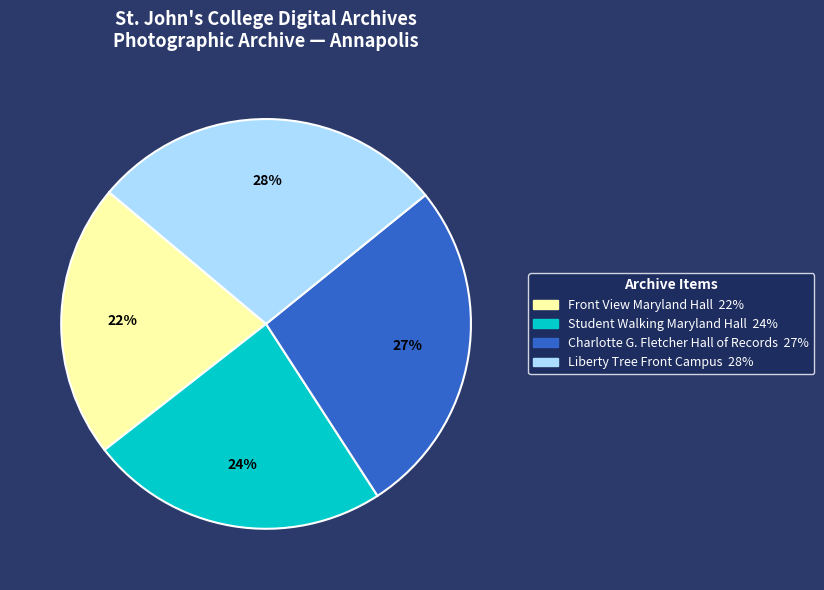

Does any single category account for the majority?

No